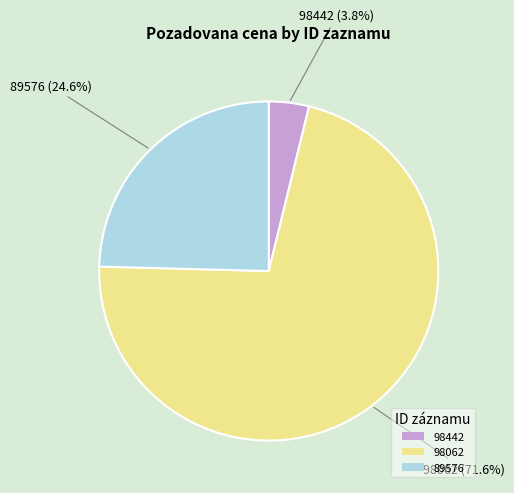

Is there any slice that represents more than half of the pie?

Yes